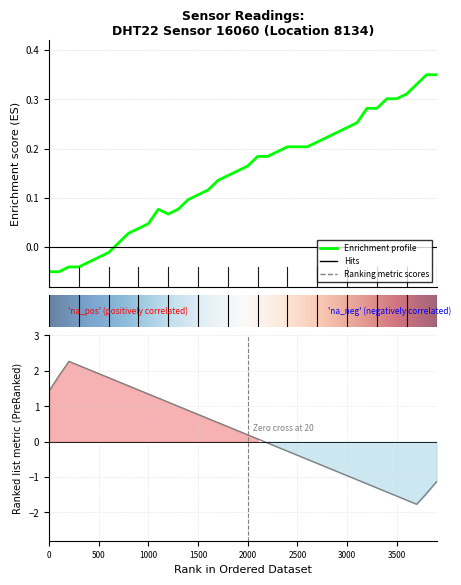

Does the chart have visible grid lines?

Yes